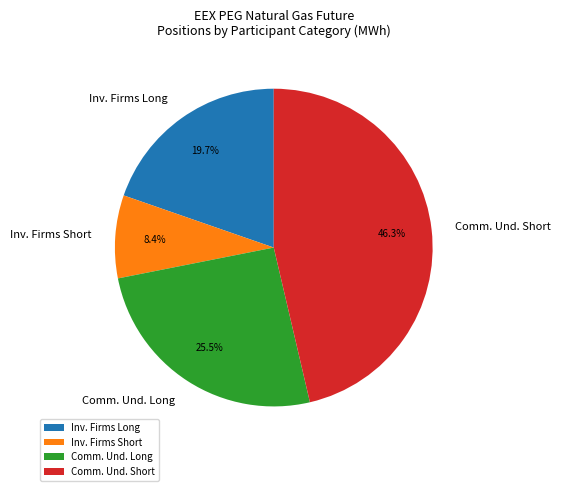

Do Inv. Firms Long and Comm. Und. Short together represent more than half of the pie?

Yes